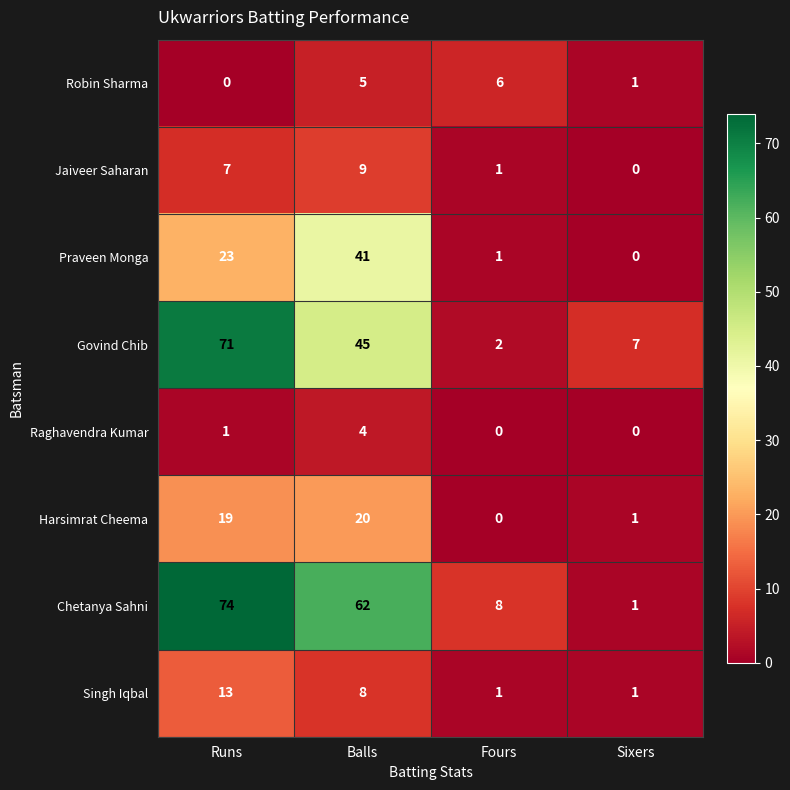

How many categories are shown in the chart?

4